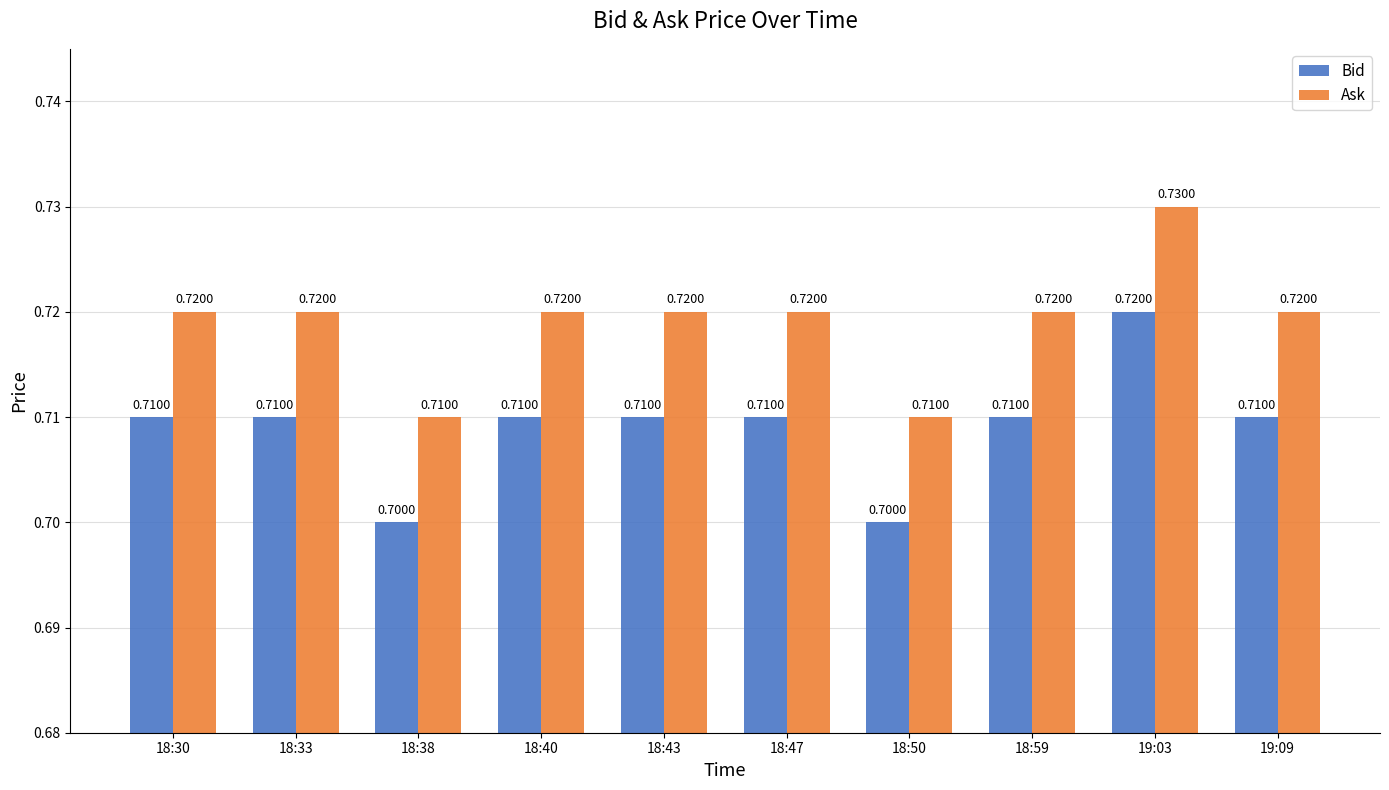

How many series are shown in this chart?

2